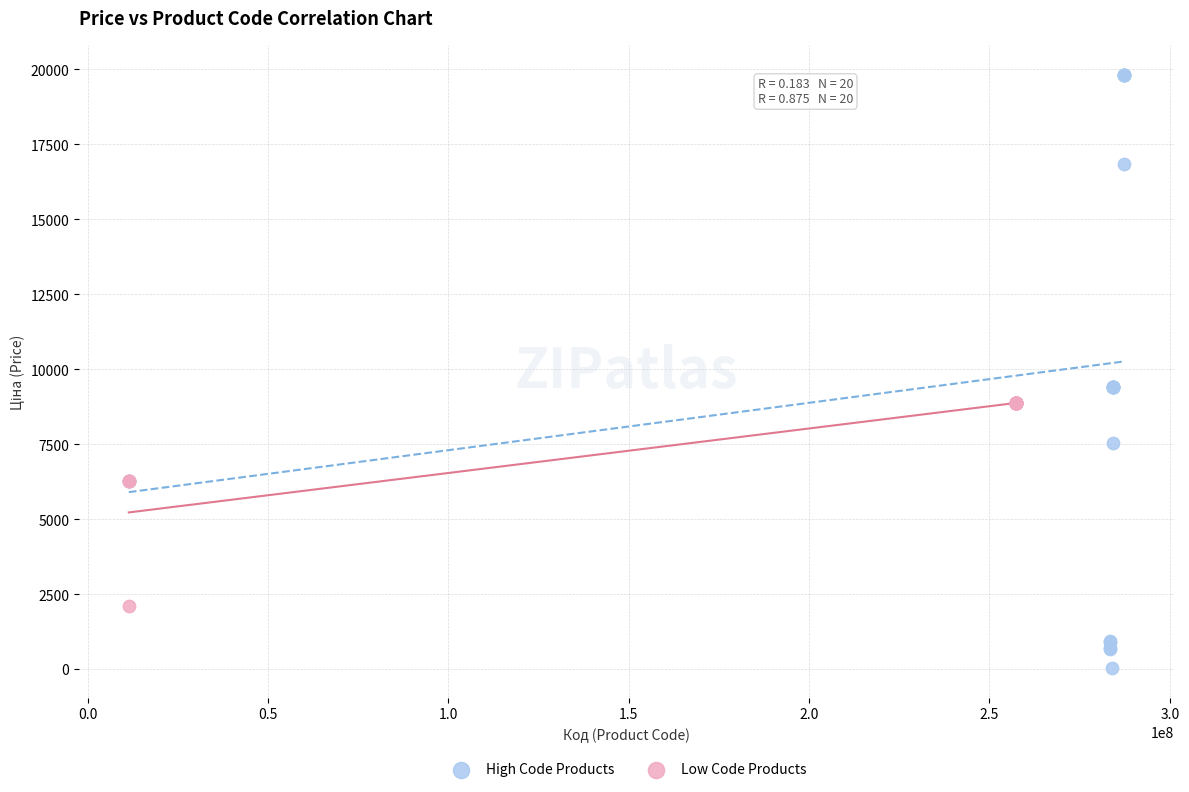

Which series has the widest spread of Y values?

High Code Products